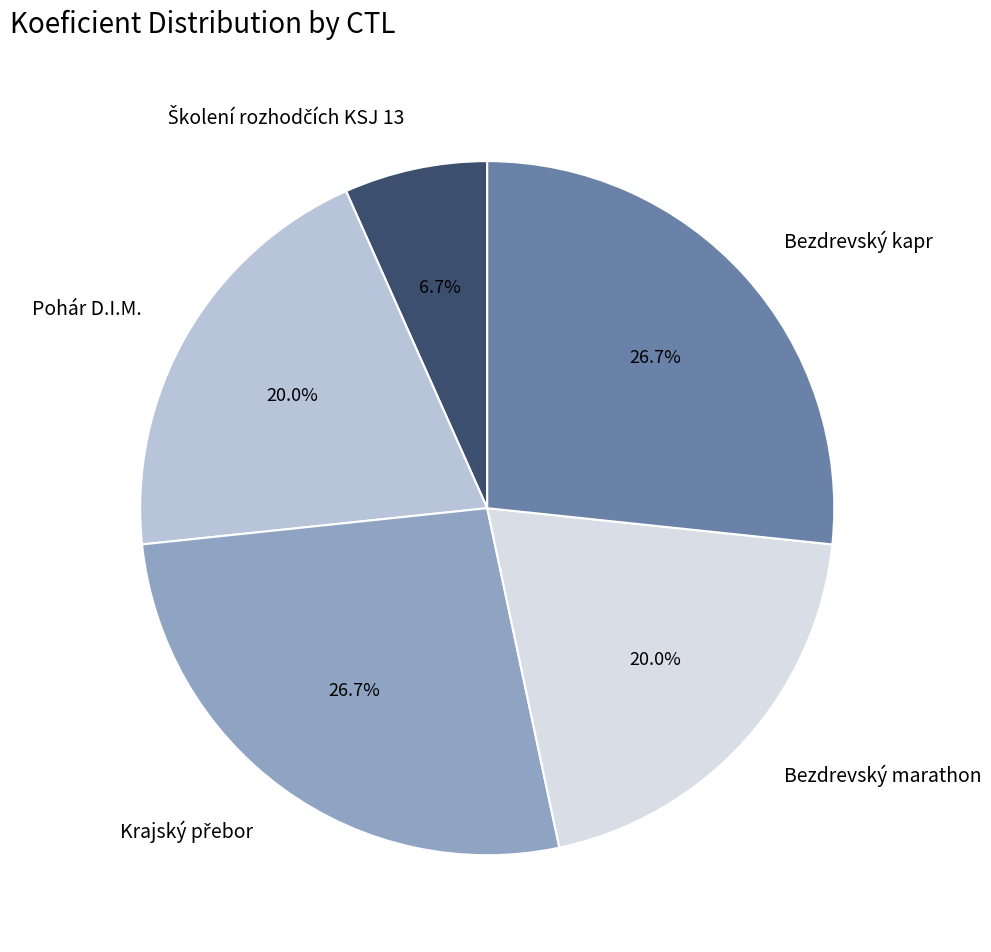

What percentage do Bezdrevský kapr and Pohár D.I.M. together represent?

46.7%